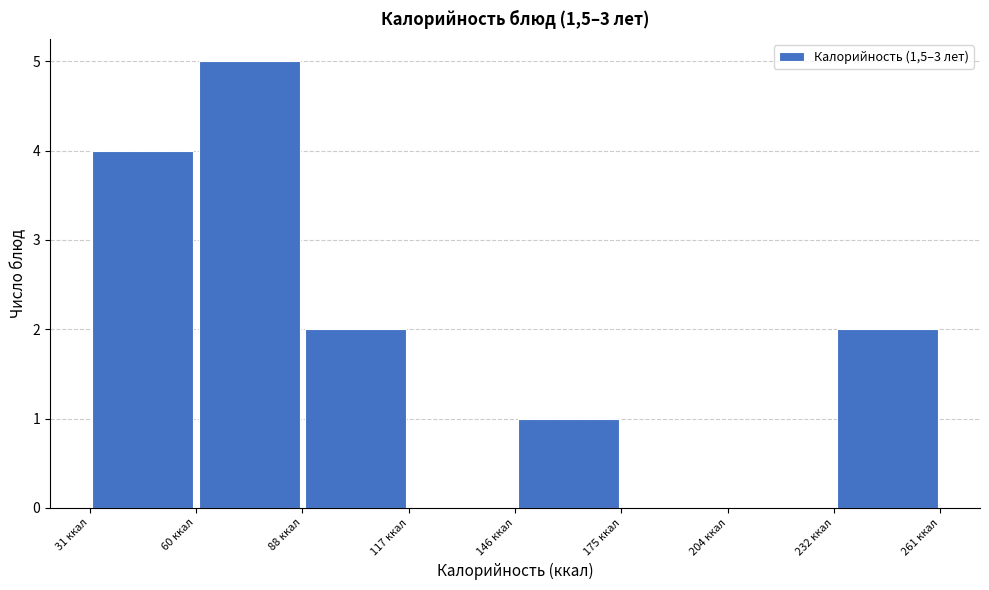

Reading left to right, list every bar in this chart as the range it spans on the x-axis followed by its height. Neither the bar edges nor the heights are printed on the chart, so give them approximately, as read against the axes.

30 to 60: 4
60 to 90: 5
90 to 115: 2
115 to 145: 0
145 to 175: 1
175 to 205: 0
205 to 230: 0
230 to 260: 2